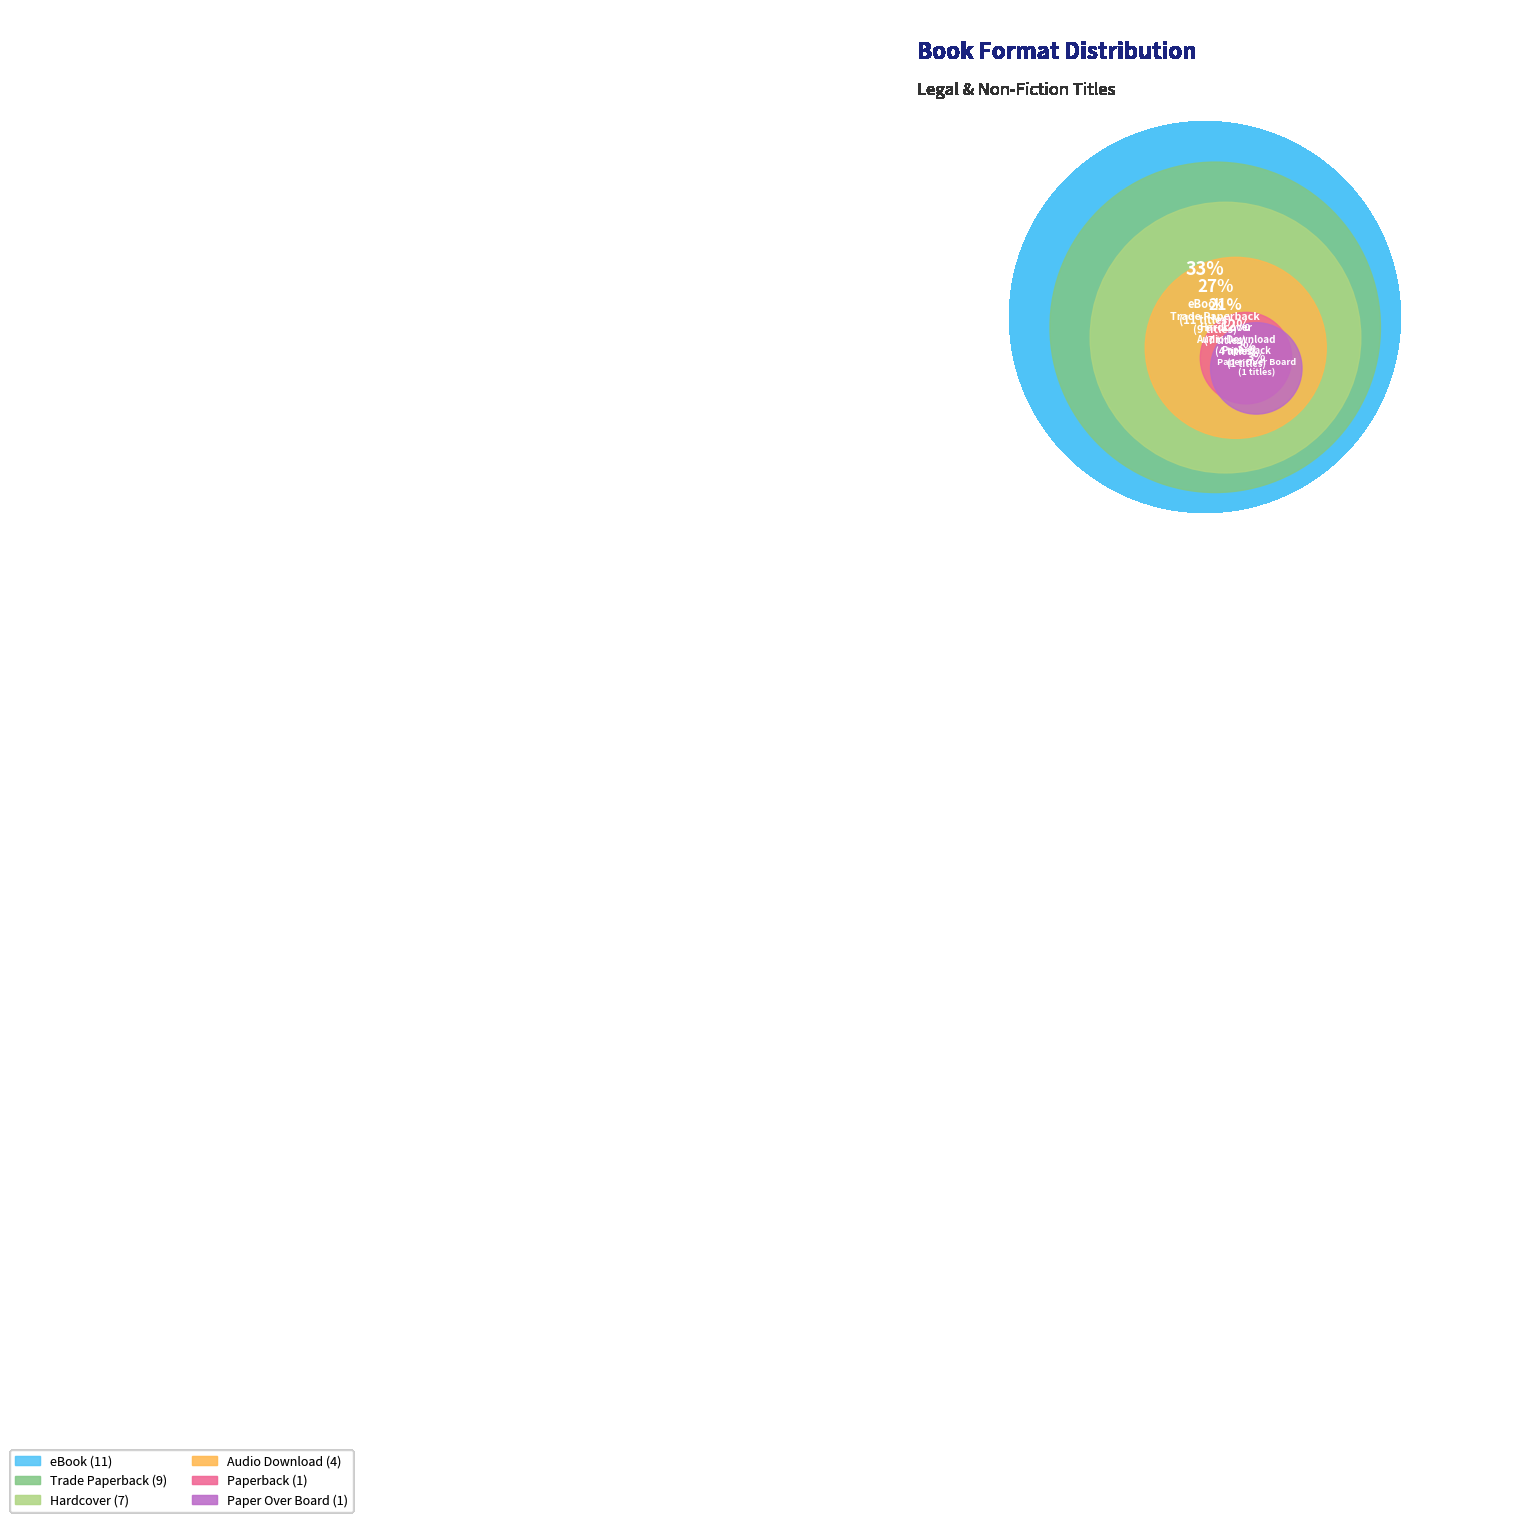

To the nearest percent, what is the difference between the largest and smallest slice percentages?

30%